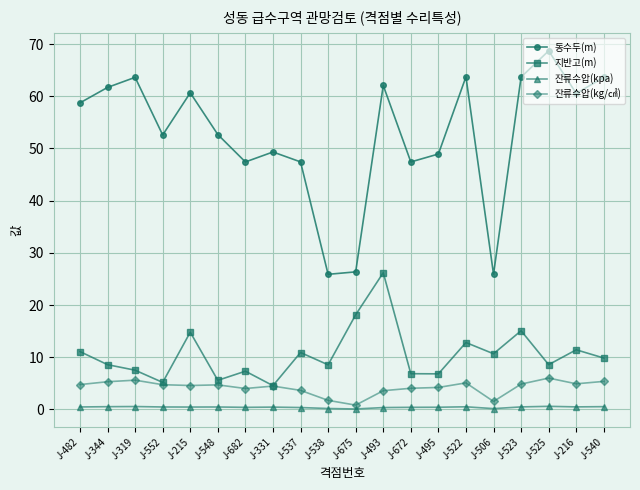

Does the chart have visible grid lines?

Yes